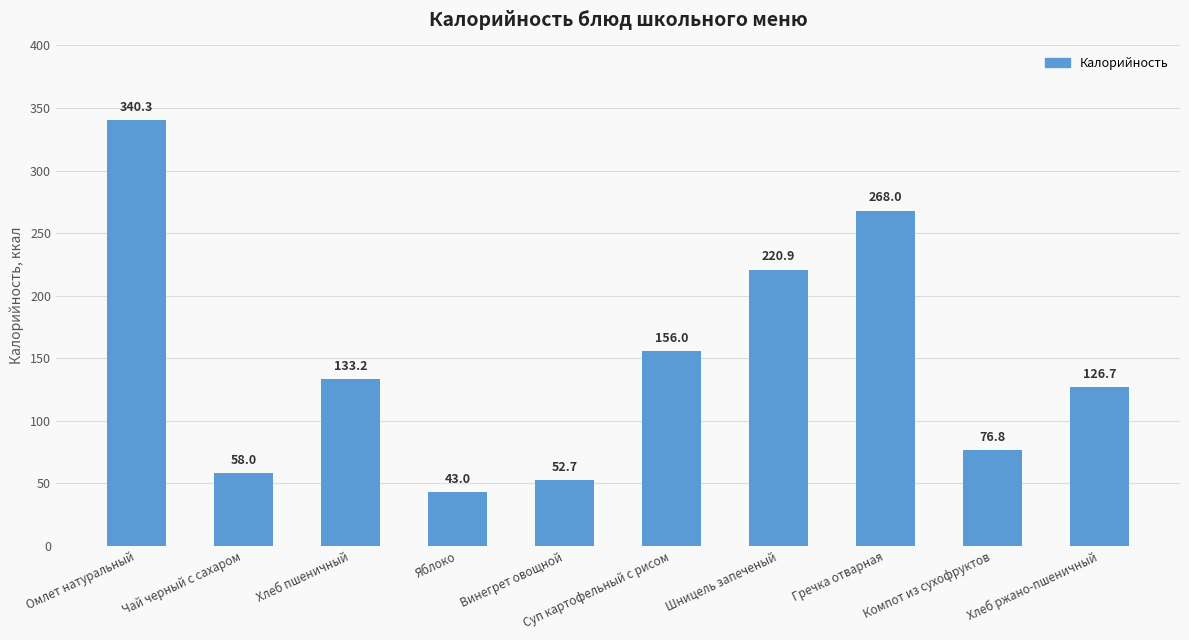

Are the bars grouped side by side (vs. stacked)?

No